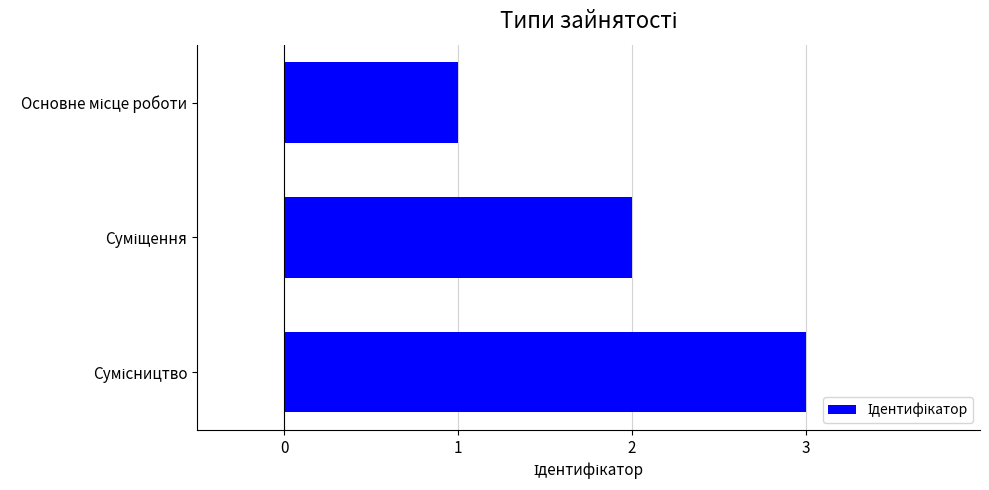

How many values are between 1 and 3?

3